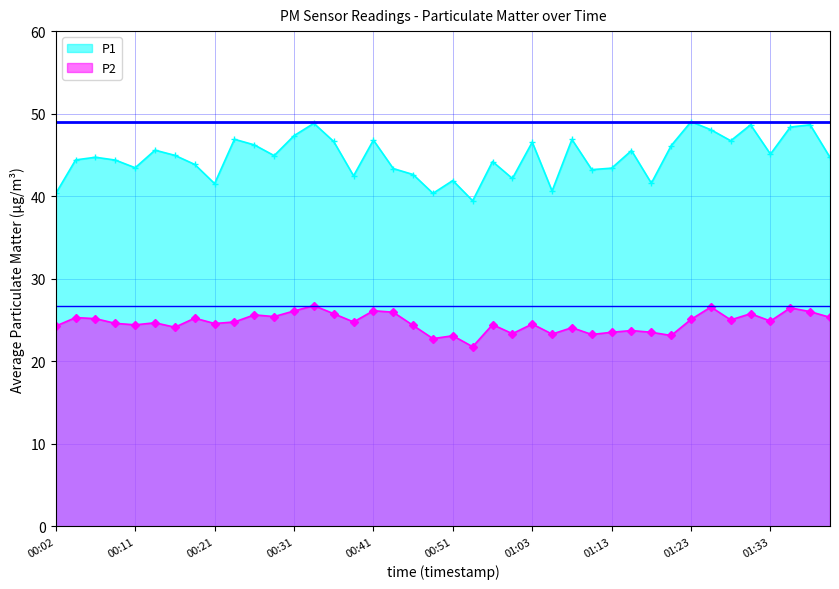

What is the difference between the P2 values at 00:04 and 00:53?

3.5